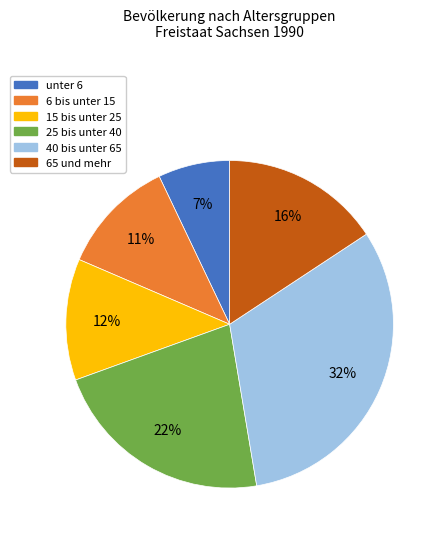

How many slices are in this pie chart?

6